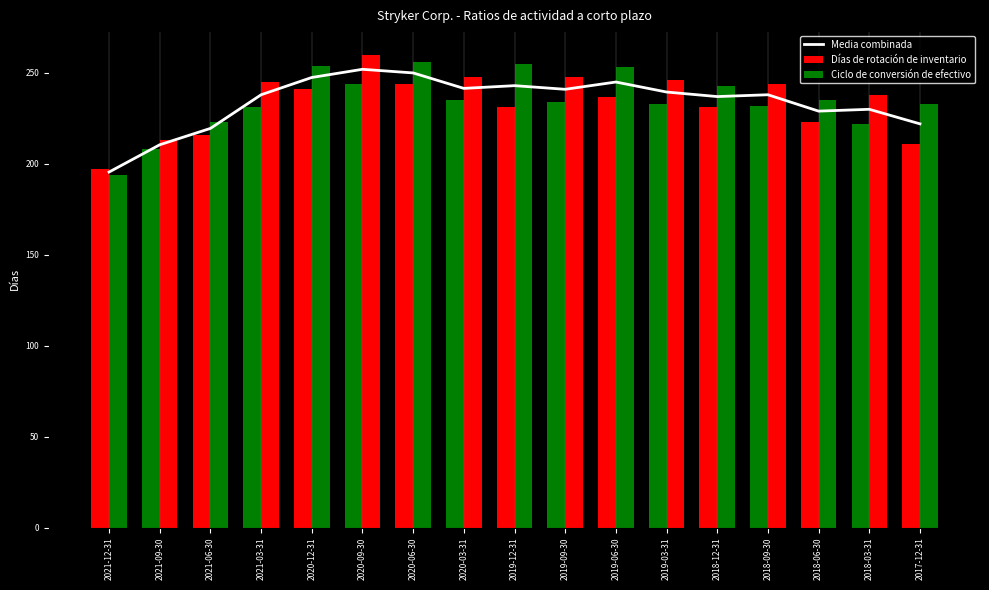

What is the approximate value of Ciclo de conversión de efectivo at 2019-03-31?

246.0